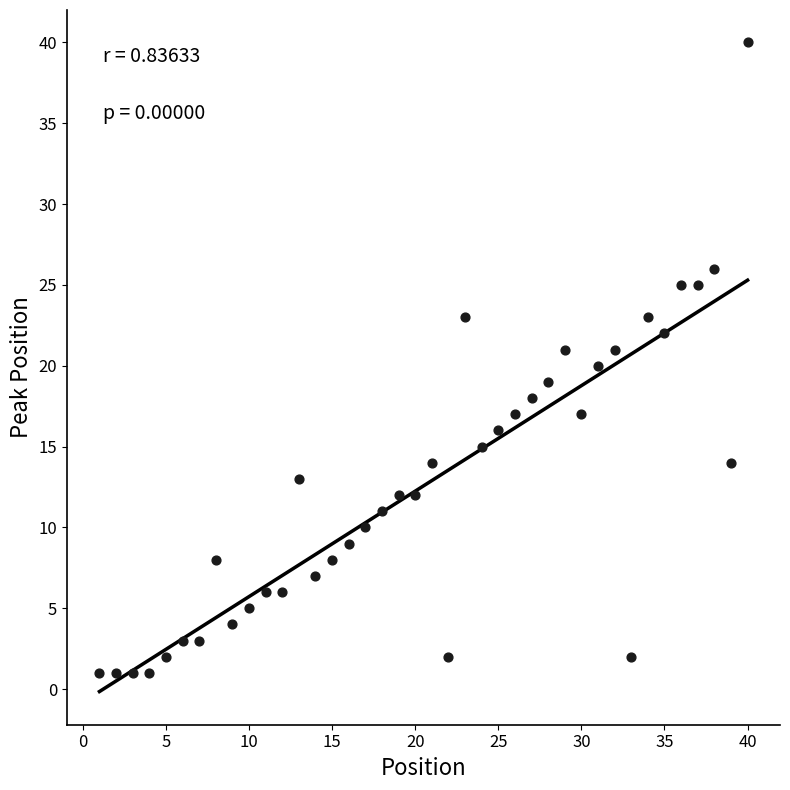

What is the range of Y values (max minus min)?

39